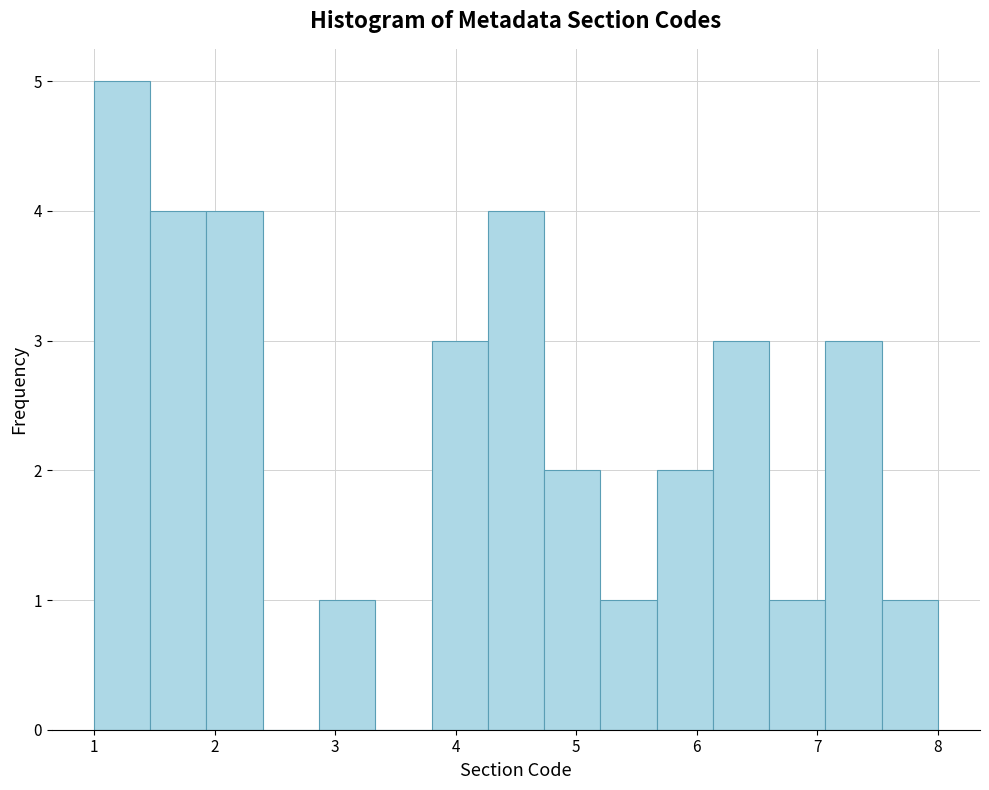

What is the height of the bar covering 7.1 to 7.5 on the x-axis? Neither the bar edges nor the heights are printed on the chart, so give them approximately, as read against the axes.

3